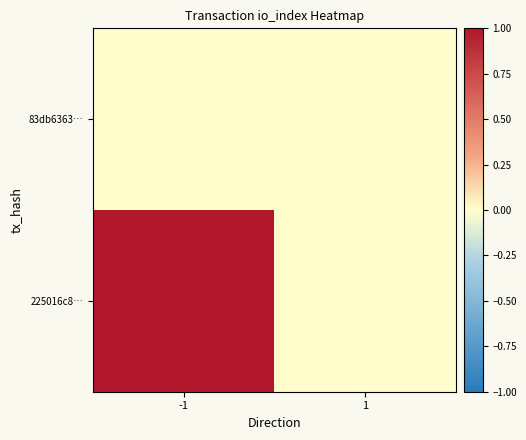

Which series has the largest range (max minus min)?

225016c8…